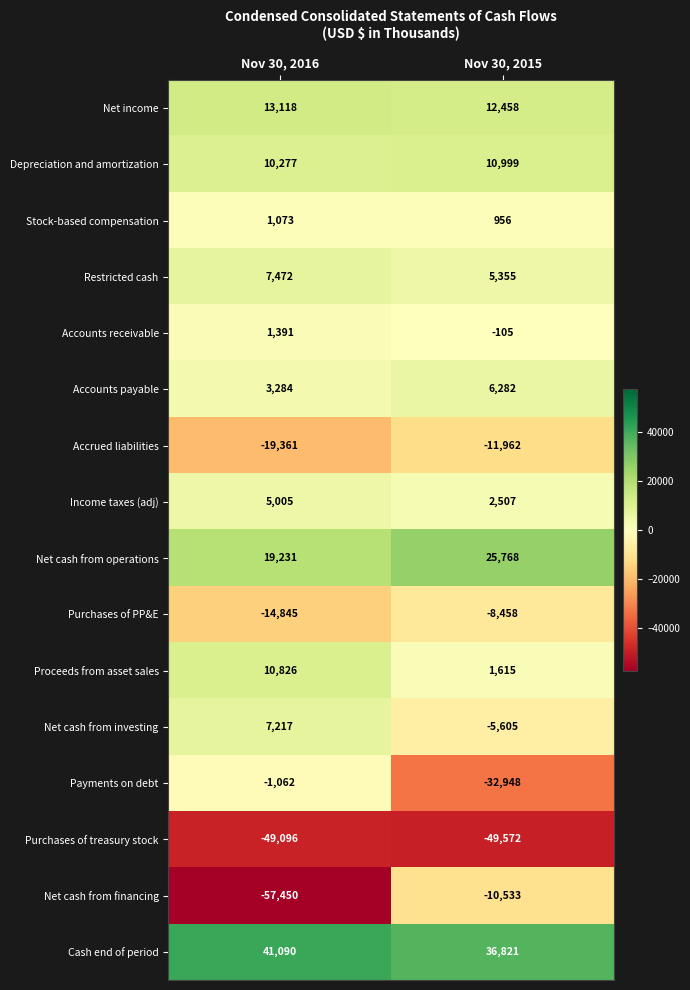

What value does the Net income series have at Nov 30, 2016, to the nearest 50?

13100